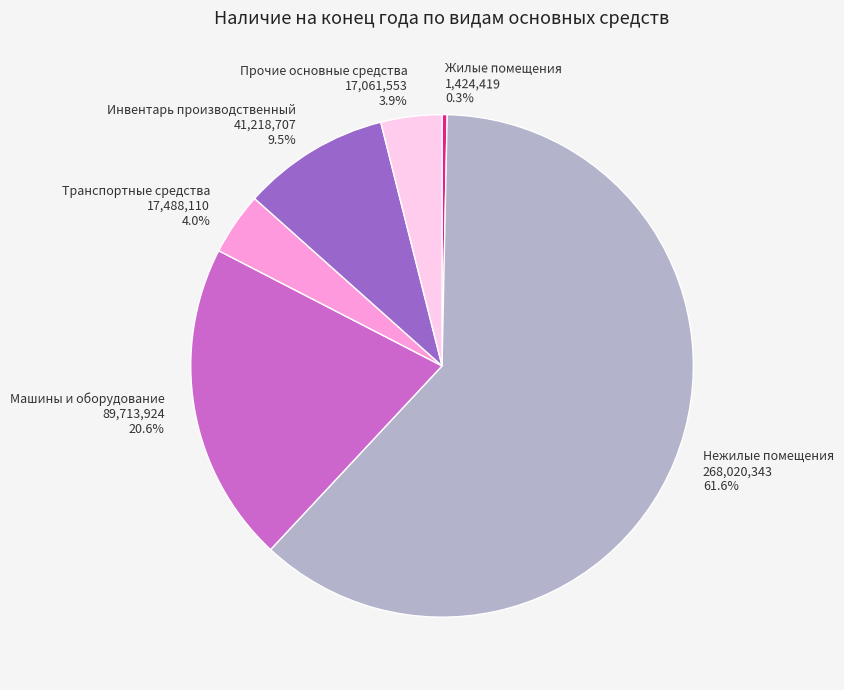

Count the number of slices in the pie.

6